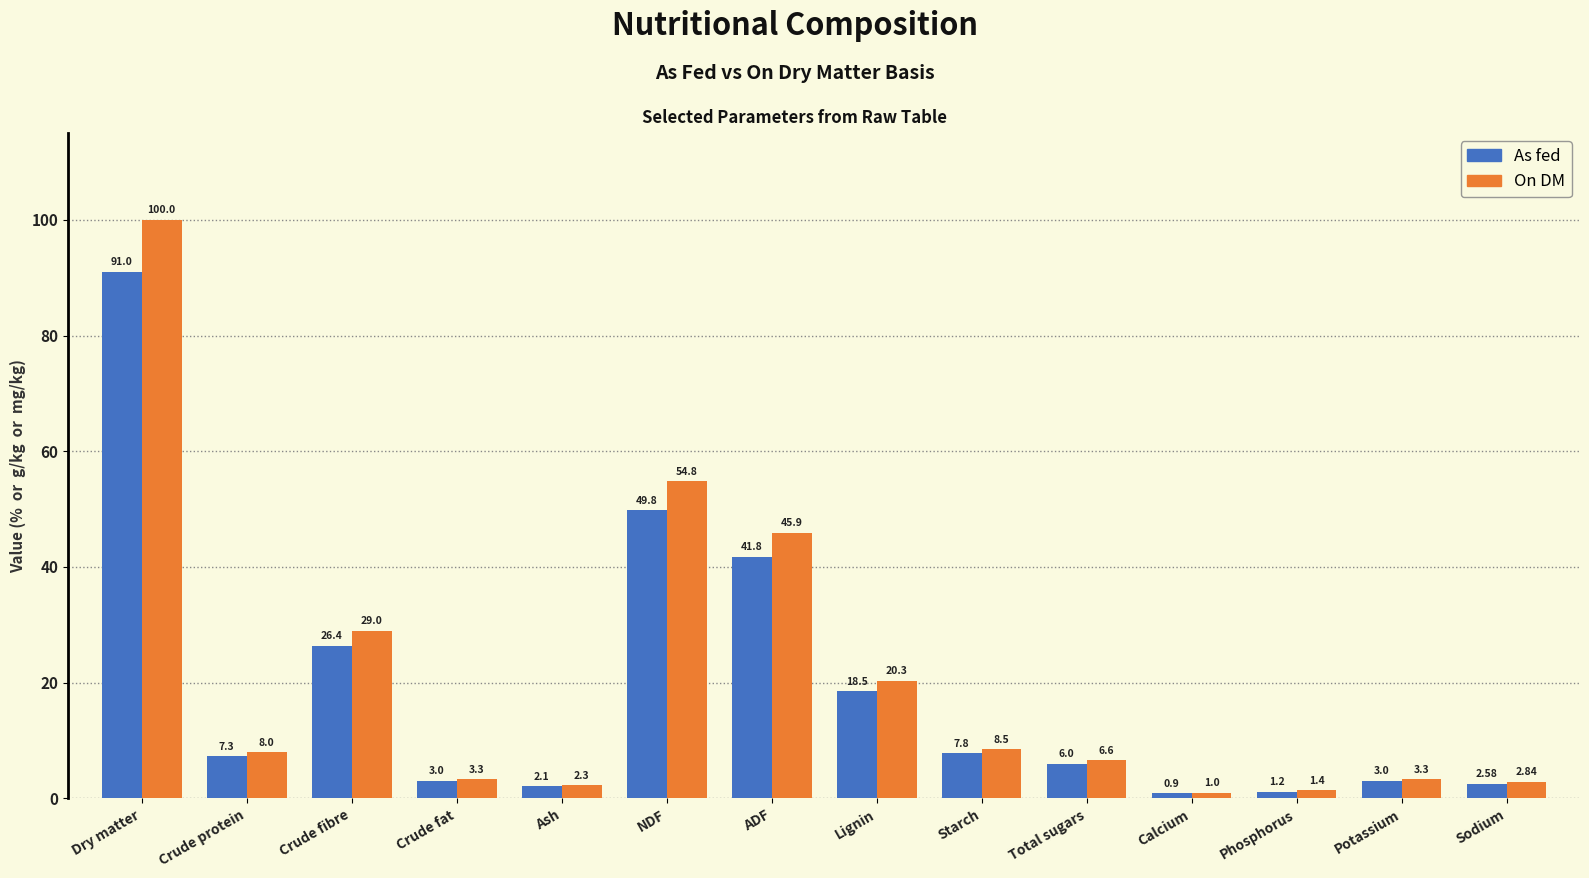

What is the smallest value displayed?

0.9